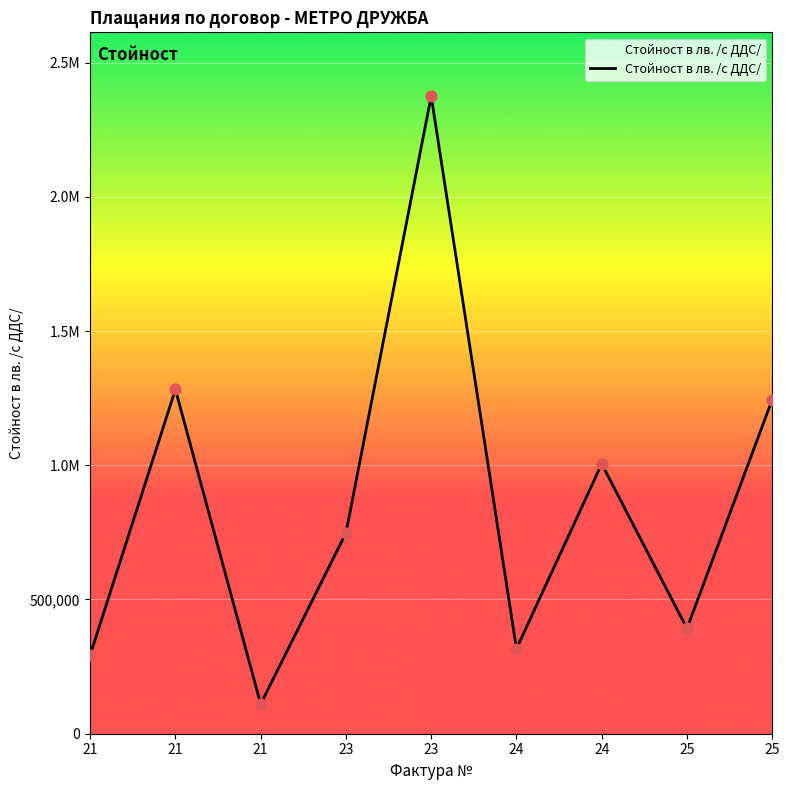

Does the chart have visible grid lines?

Yes